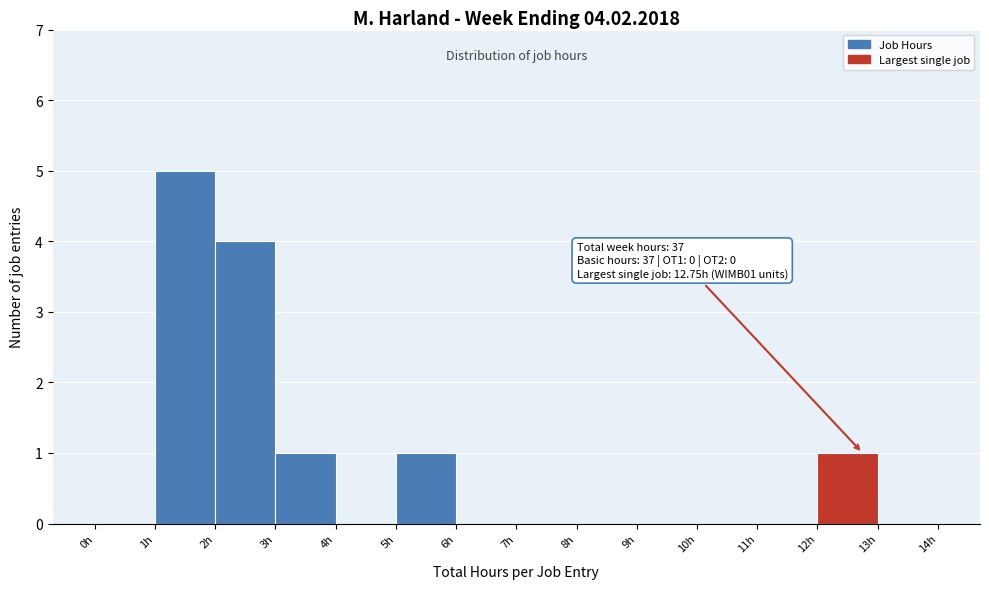

Which range on the x-axis has the tallest bar?

1 to 2